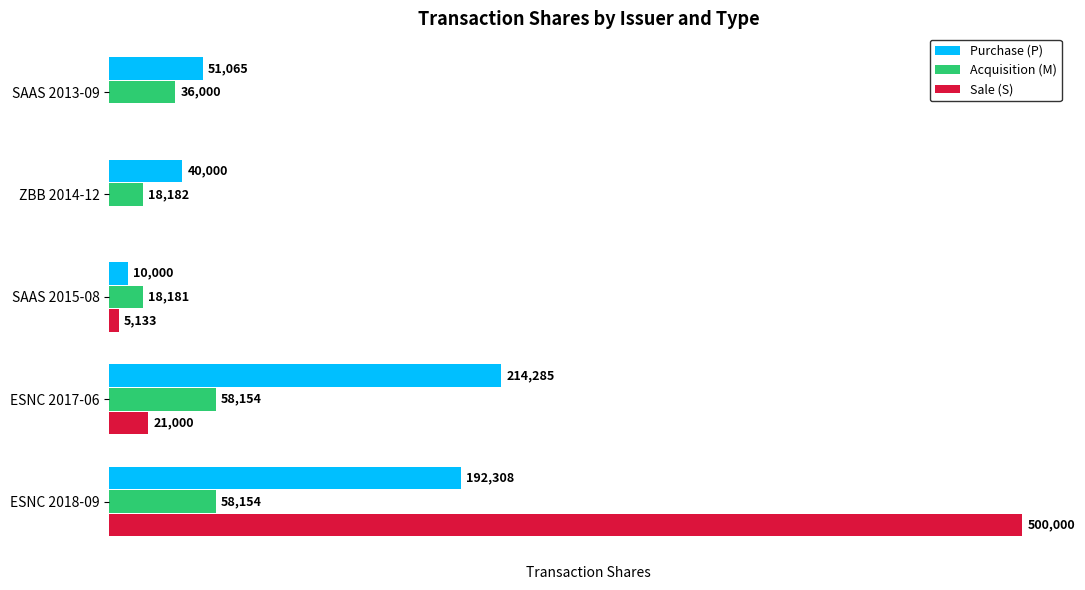

Which series has the largest total across all categories?

Sale (S)